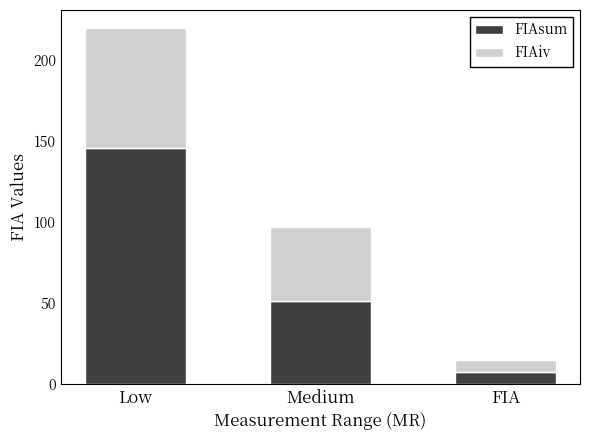

Does the chart contain stacked bars?

Yes